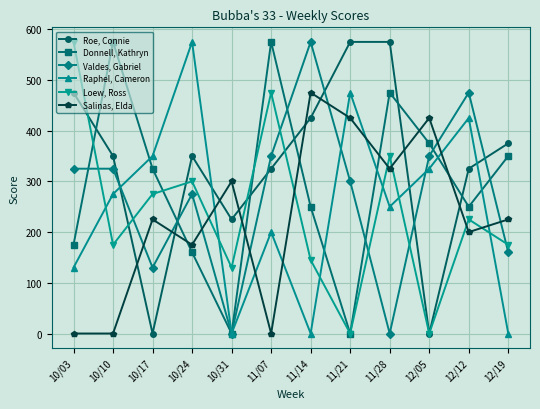

After their last crossing, which series has the higher values: Roe, Connie or Salinas, Elda?

Roe, Connie